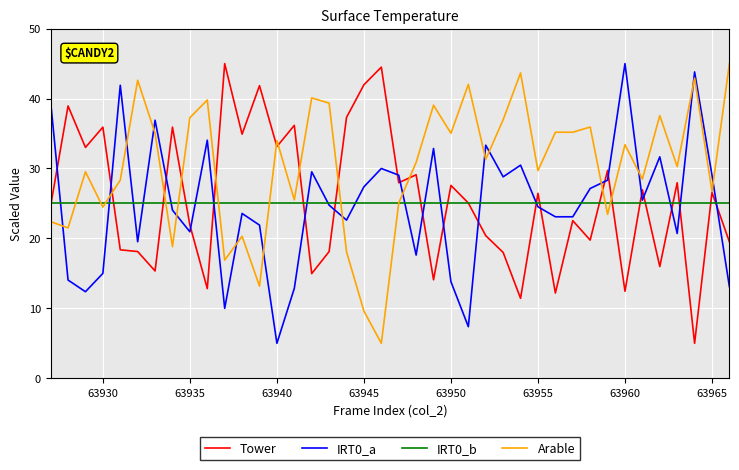

After their last crossing, which series has the higher values: Tower or IRT0_a?

Tower